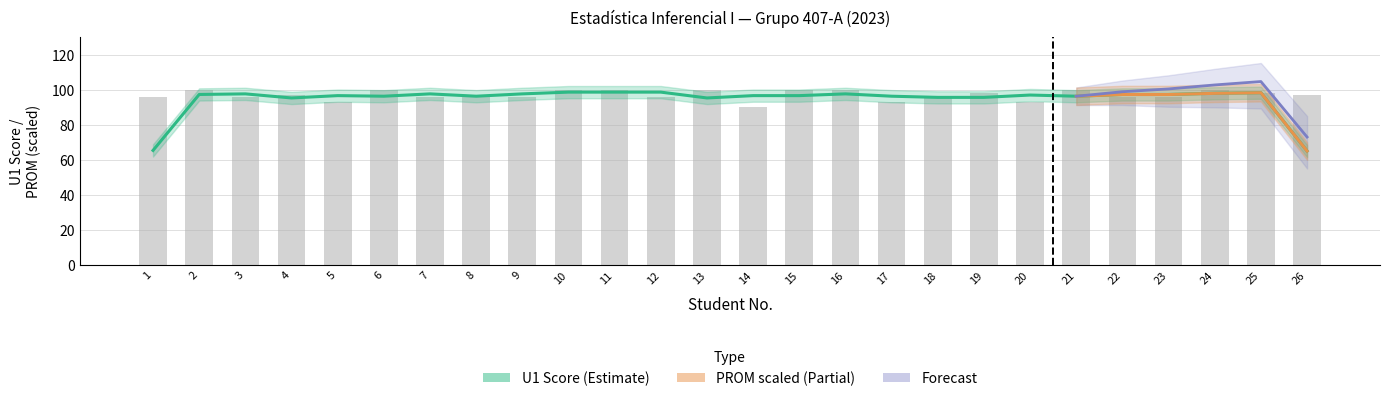

Read the value at 7, to the nearest 10.

100